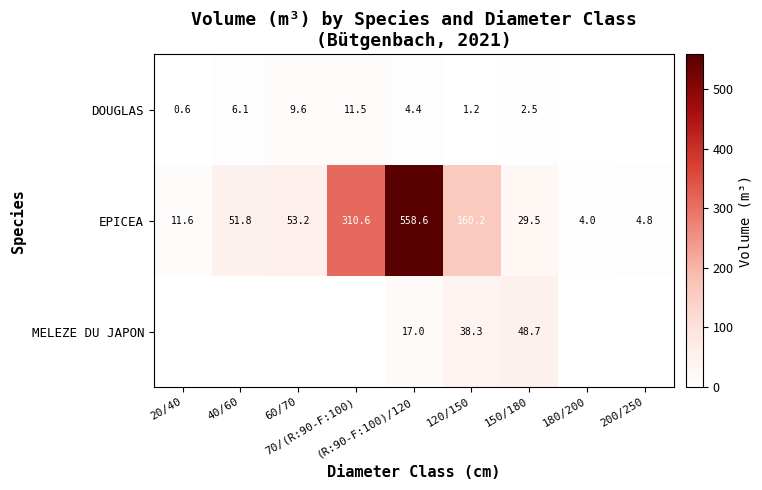

True or false: EPICEA has a value of 33.3 at 60/70.

False